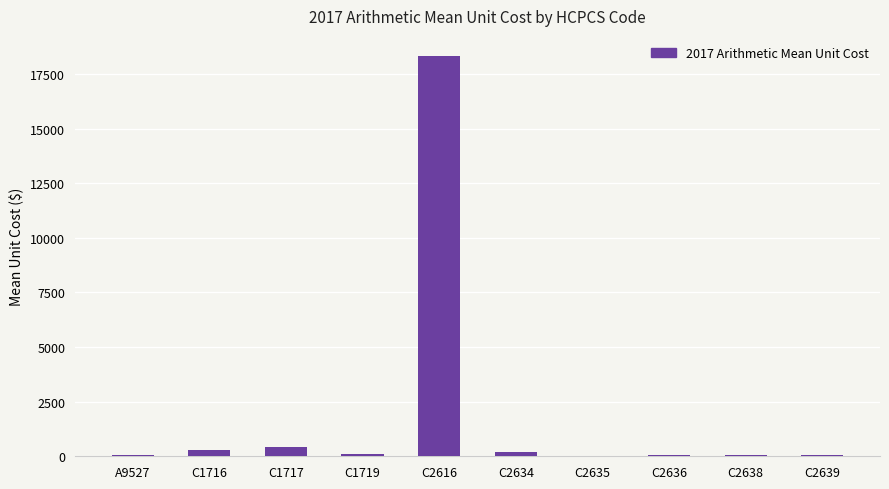

The value at A9527 is 40.8. True or false?

True